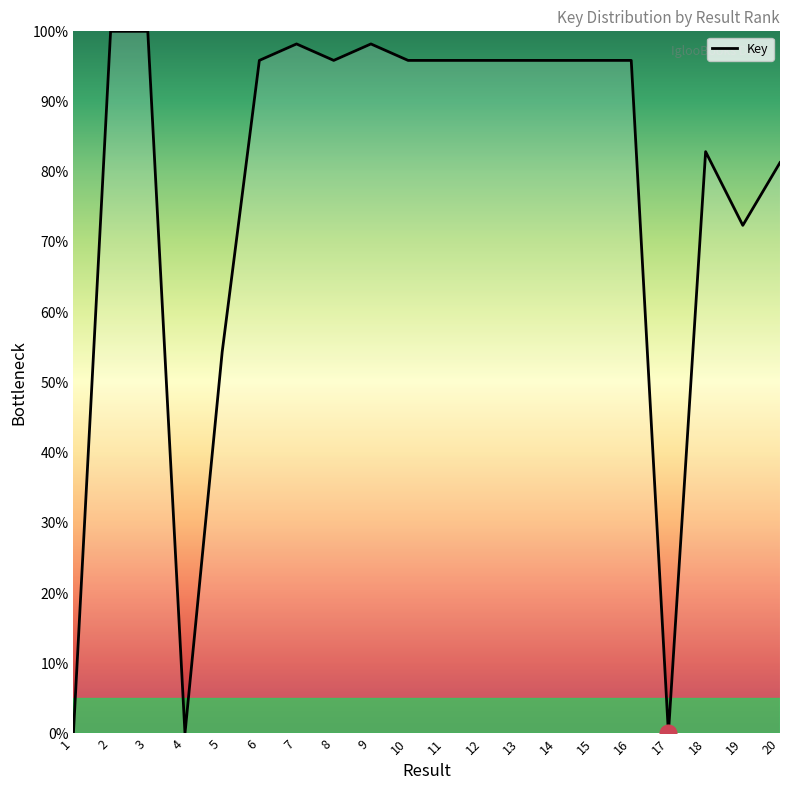

The value at 17 is 0.0. True or false?

True